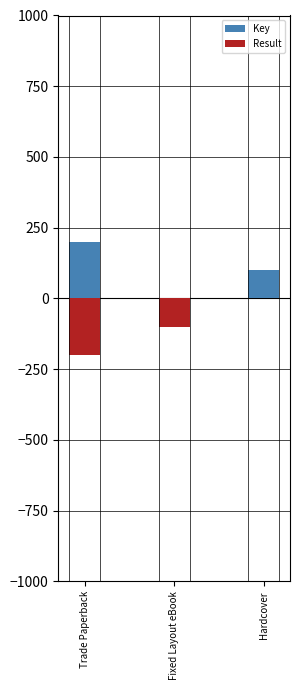

What position from the right is Hardcover?

1